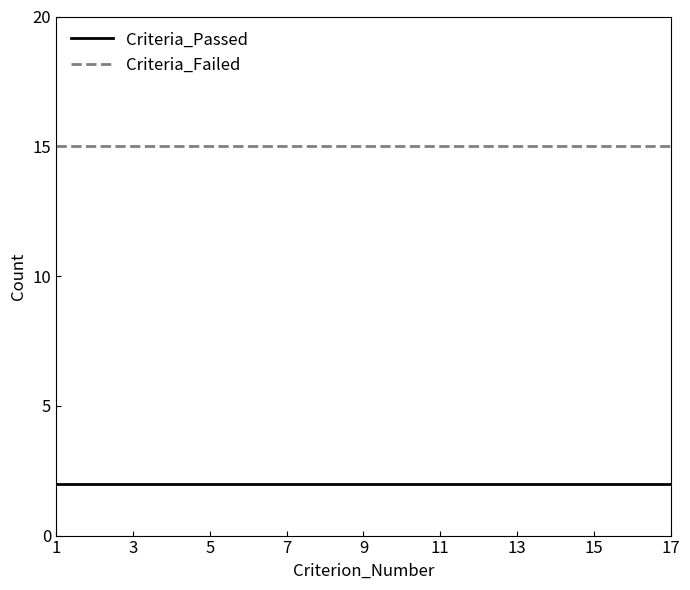

True or false: Criteria_Failed and Criteria_Passed cross at least once.

False